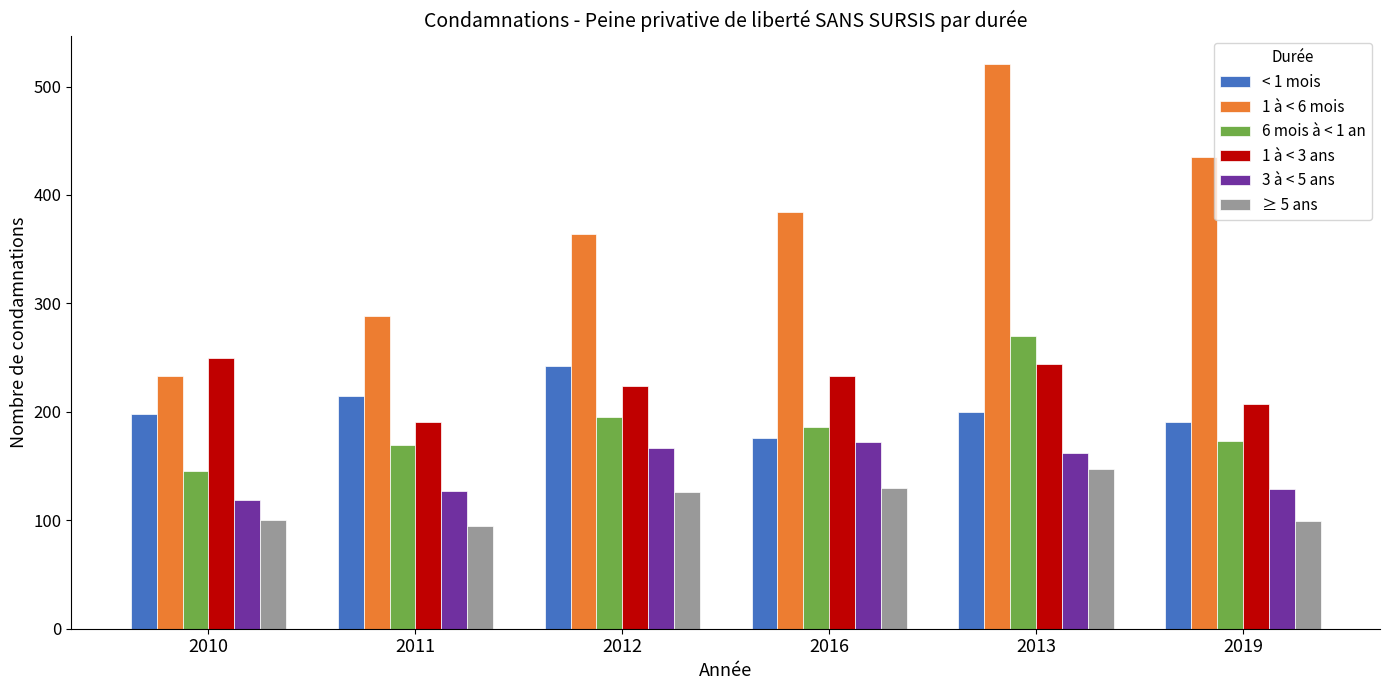

Which series has the largest total across all categories?

1 à < 6 mois